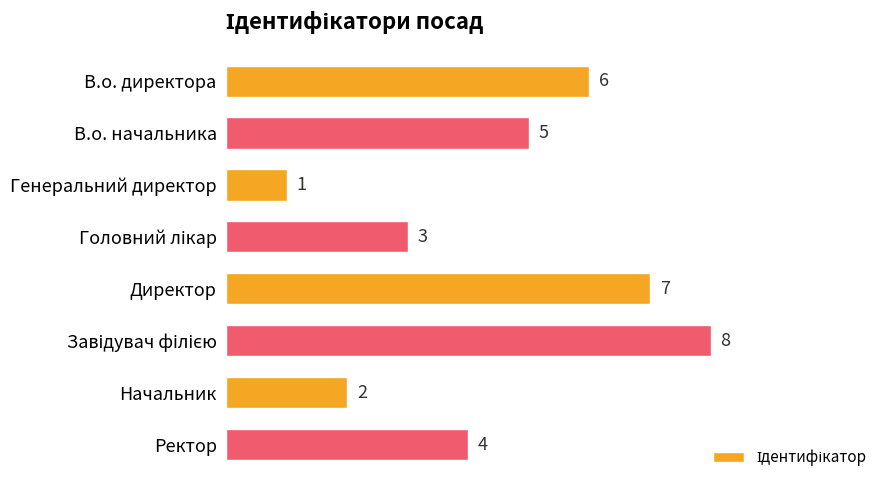

What is the greatest value displayed?

8